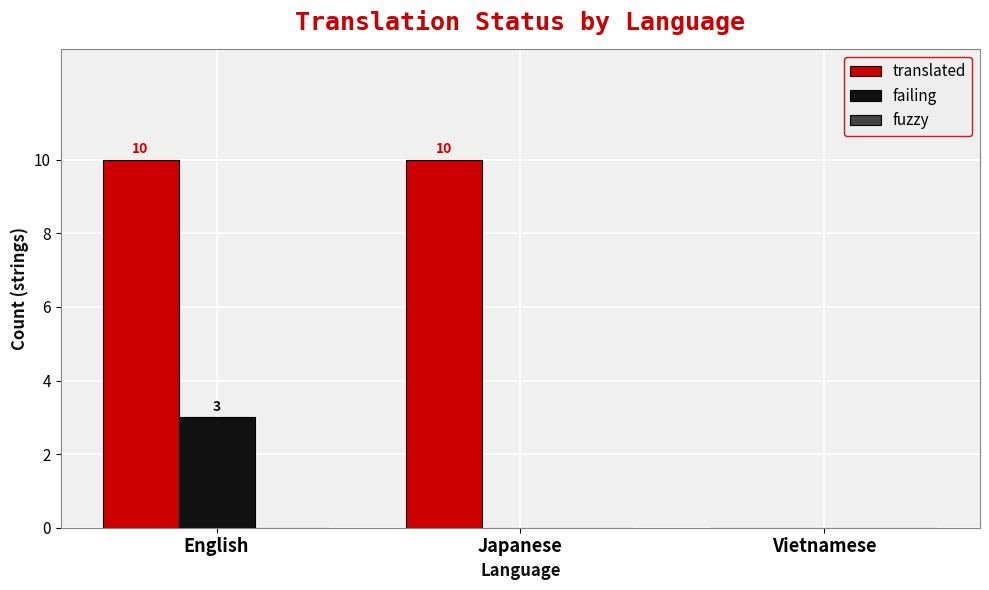

Which series changed the most between English and Japanese?

failing